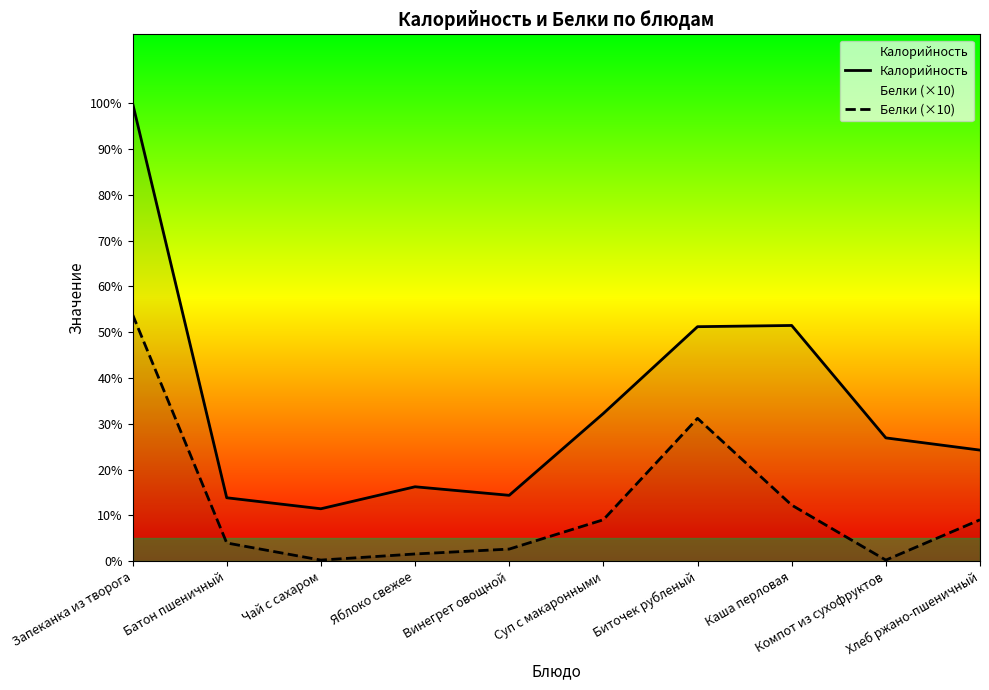

Which label corresponds to the smallest value in the chart?

Чай с сахаром